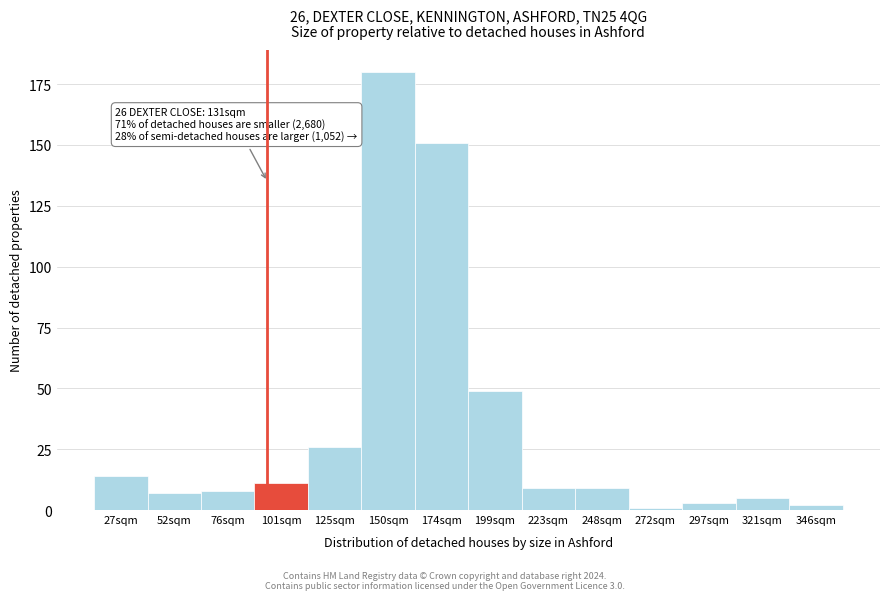

Reading left to right, list all the values displayed in this chart.

14	7	8	11	26	180	151	49	9	9	1	3	5	2